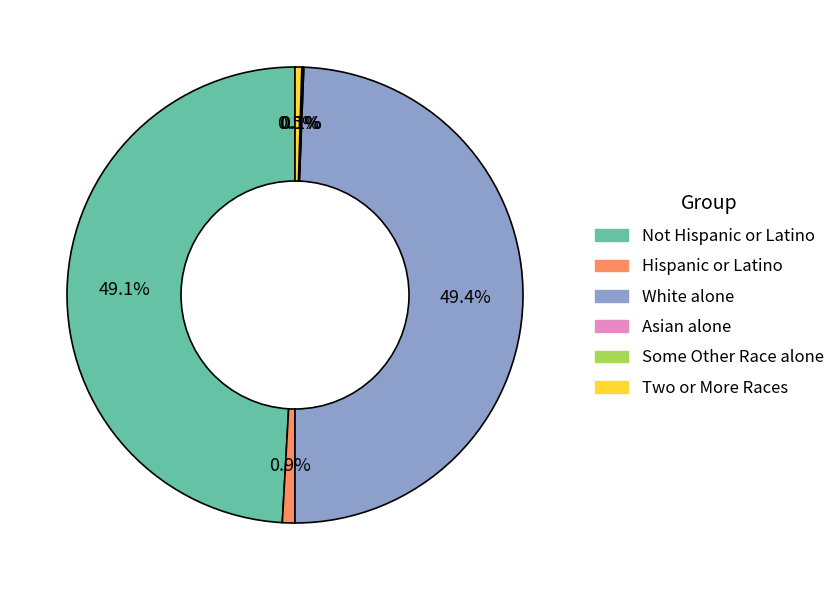

Is it true that Hispanic or Latino is 11% of the pie?

False